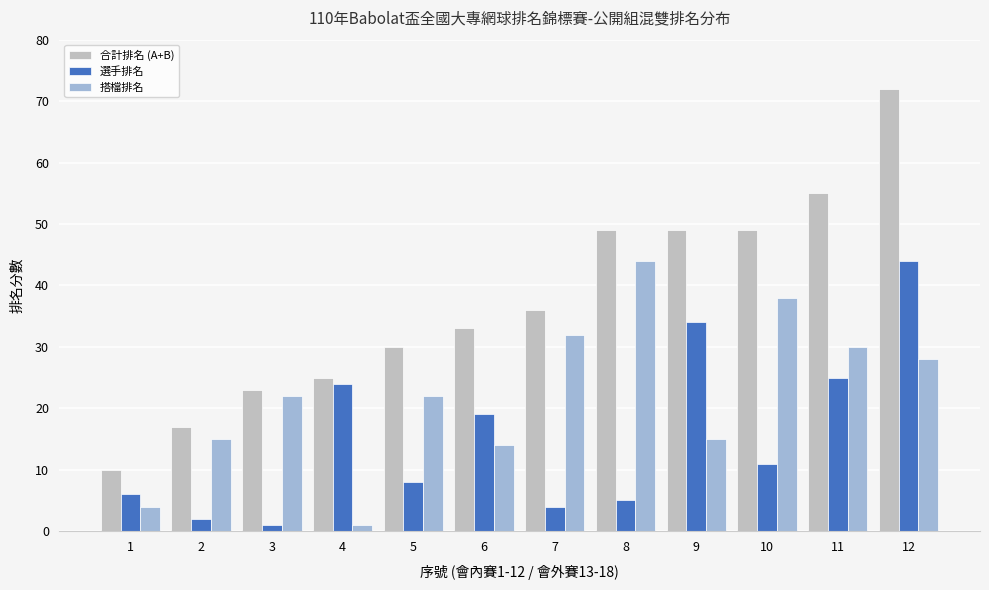

Does the chart contain stacked bars?

No